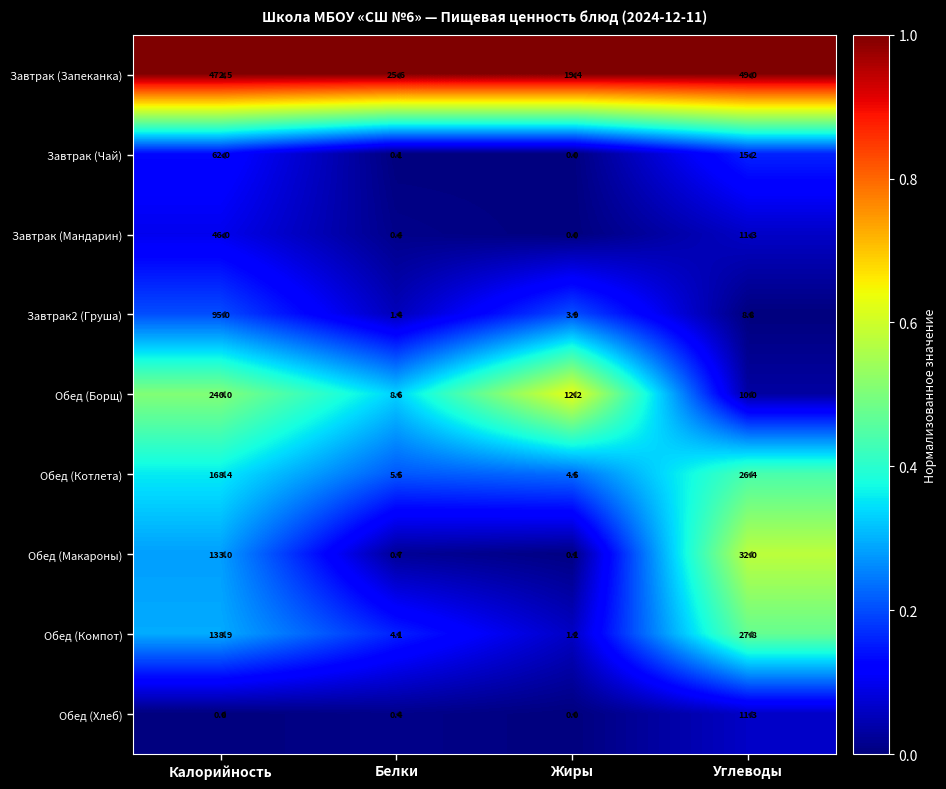

What is the maximum value shown in the chart?

472.5